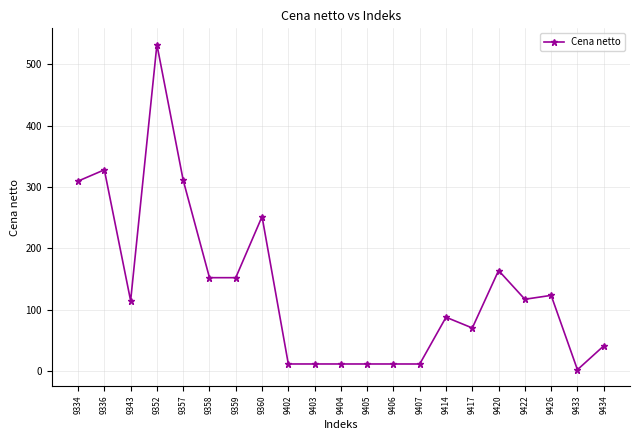

The chart shows a value of 290.1 at 9420. True or false?

False